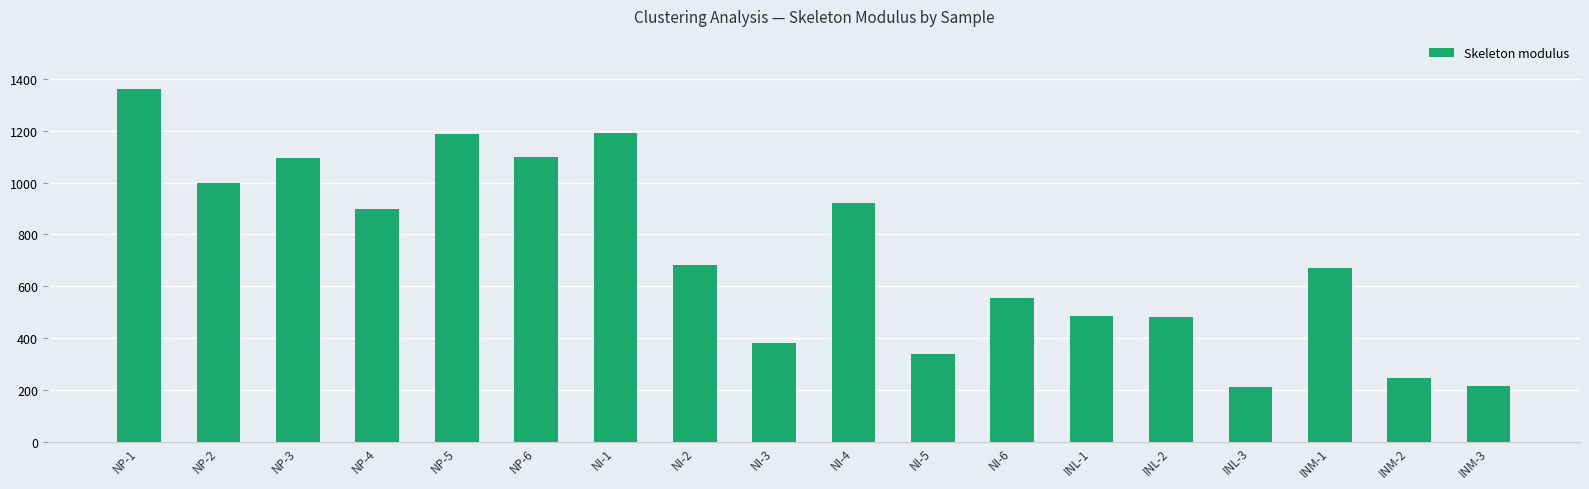

What is the smallest value displayed?

213.4